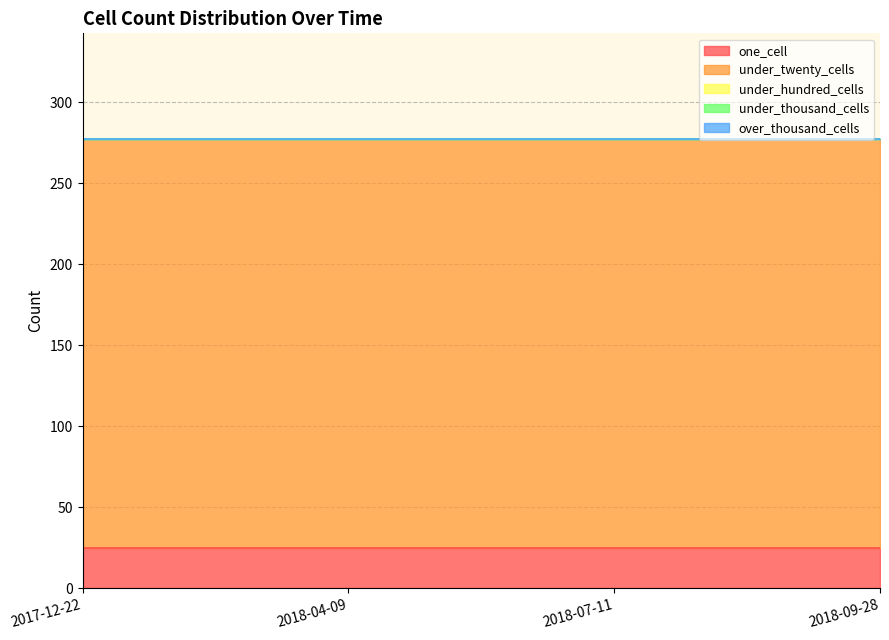

True or false: one_cell and under_hundred_cells cross at least once.

False